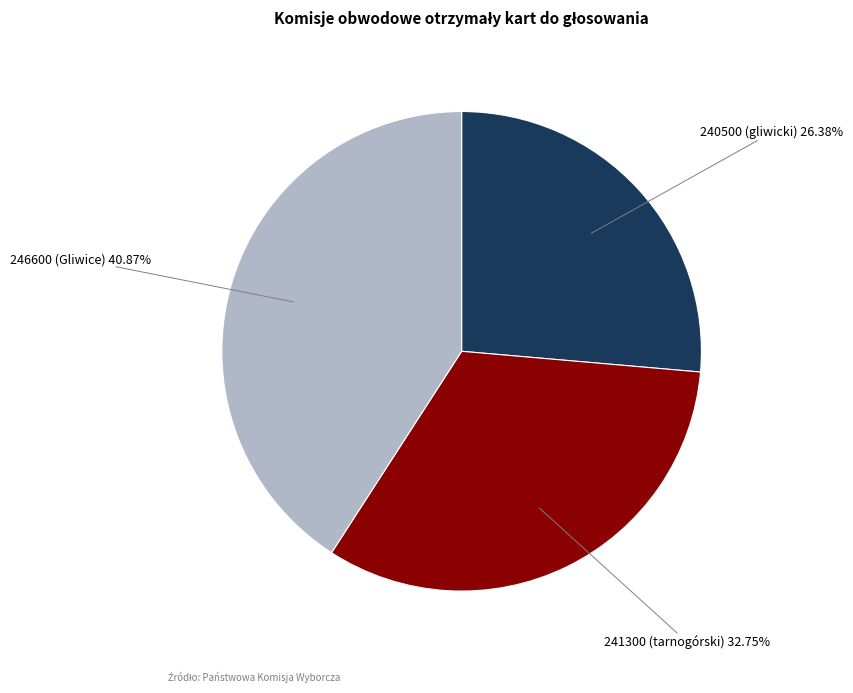

To the nearest percent, what is the average slice percentage?

33%